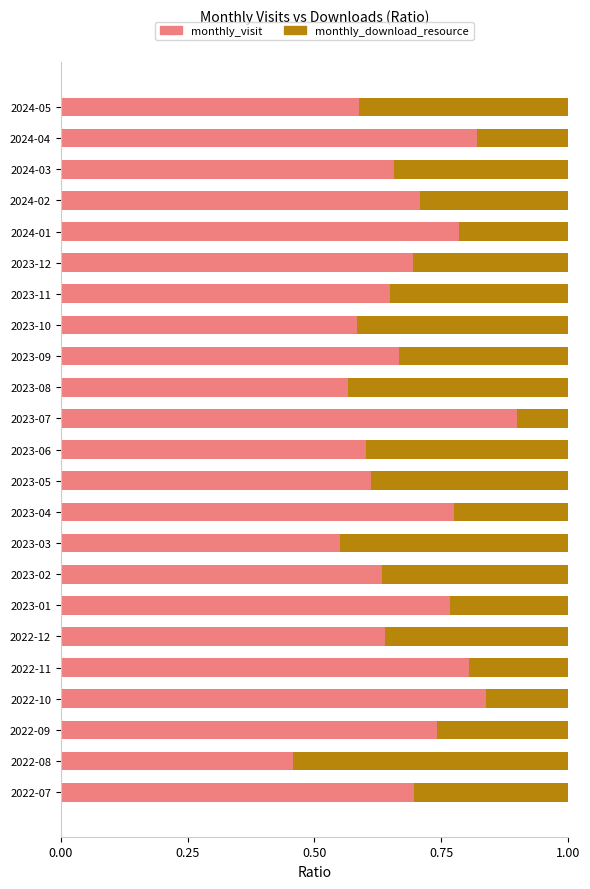

What is the sum of the monthly_visit values at 2023-05 and 2023-10?

1.2